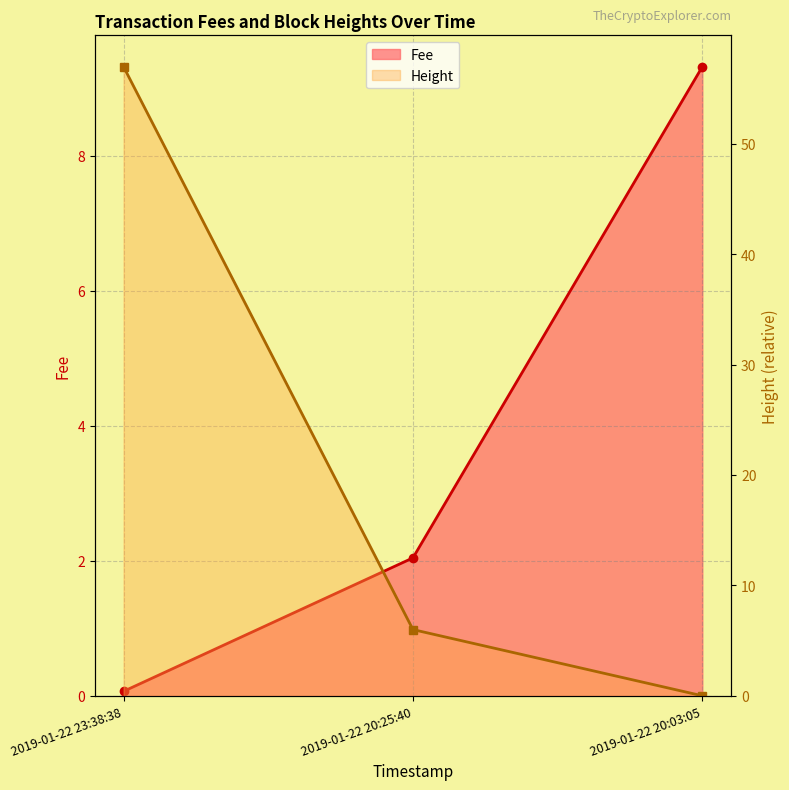

What are all the series names shown in the legend?

Fee, Height